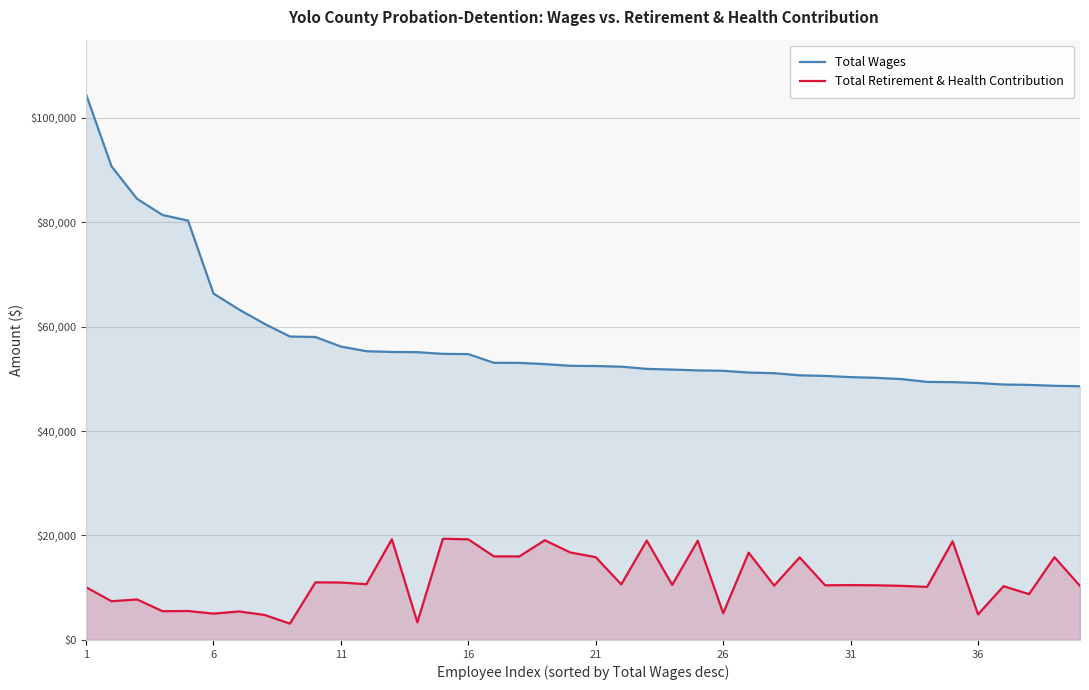

What is the difference between the highest and lowest values at 11?

45159